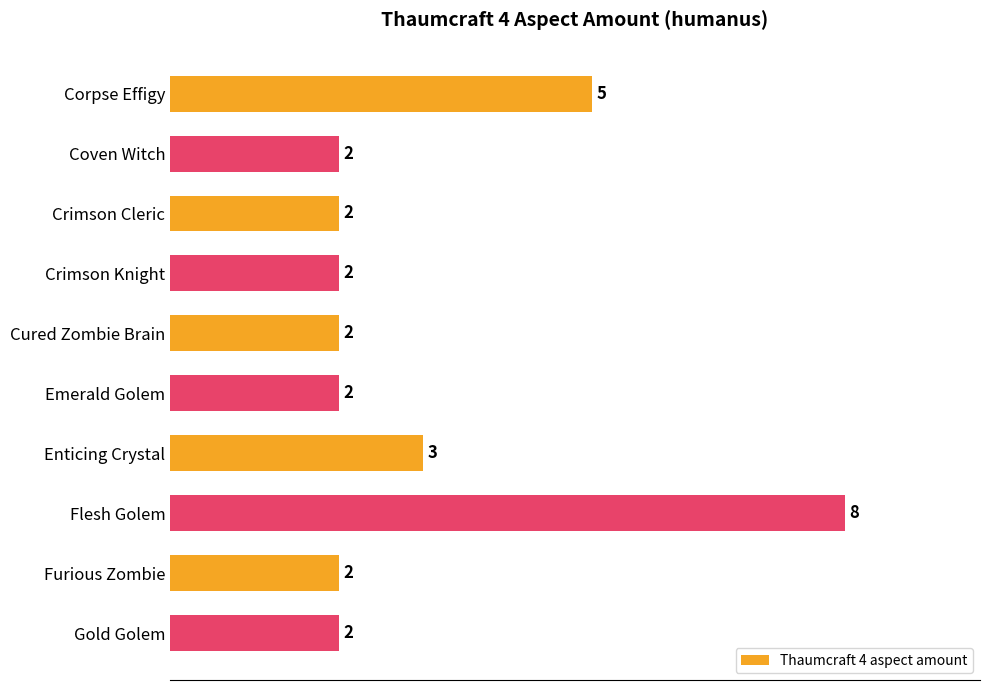

What is the ratio of the value at Emerald Golem to the value at Cured Zombie Brain?

1.0